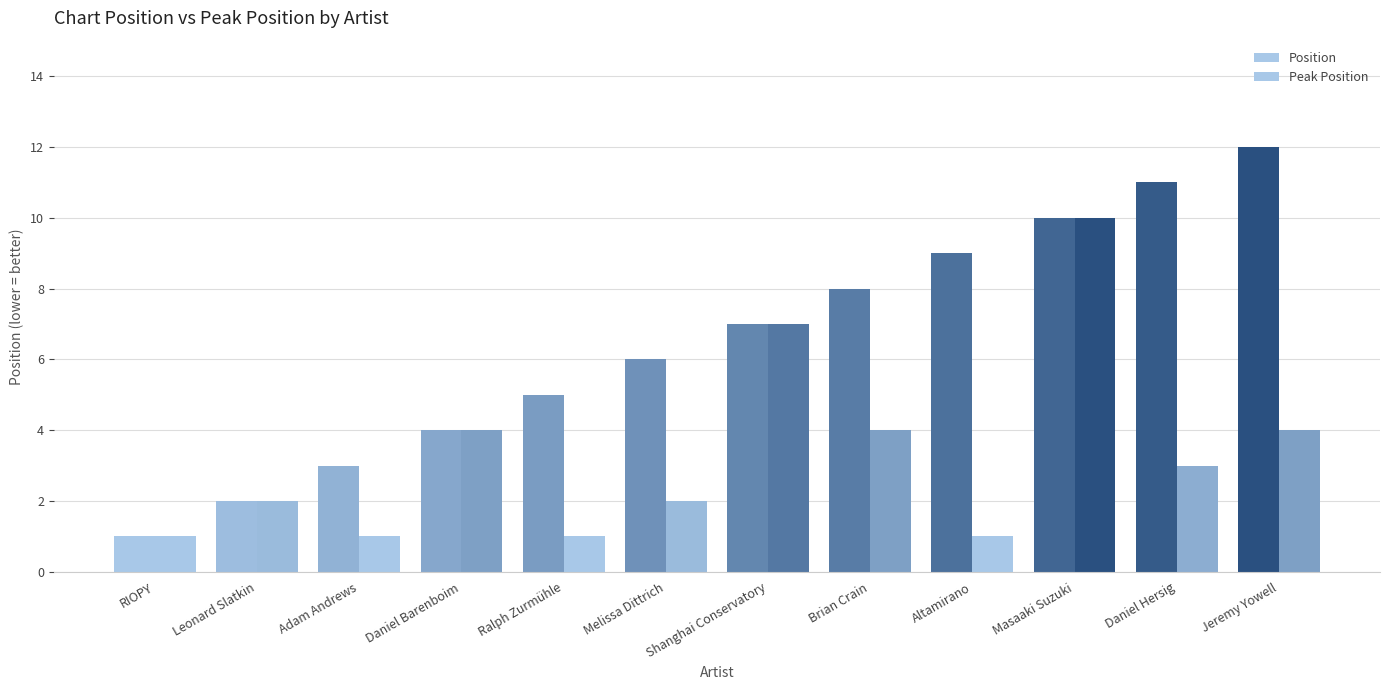

What is the difference between the Peak Position values at Brian Crain and Shanghai Conservatory?

3